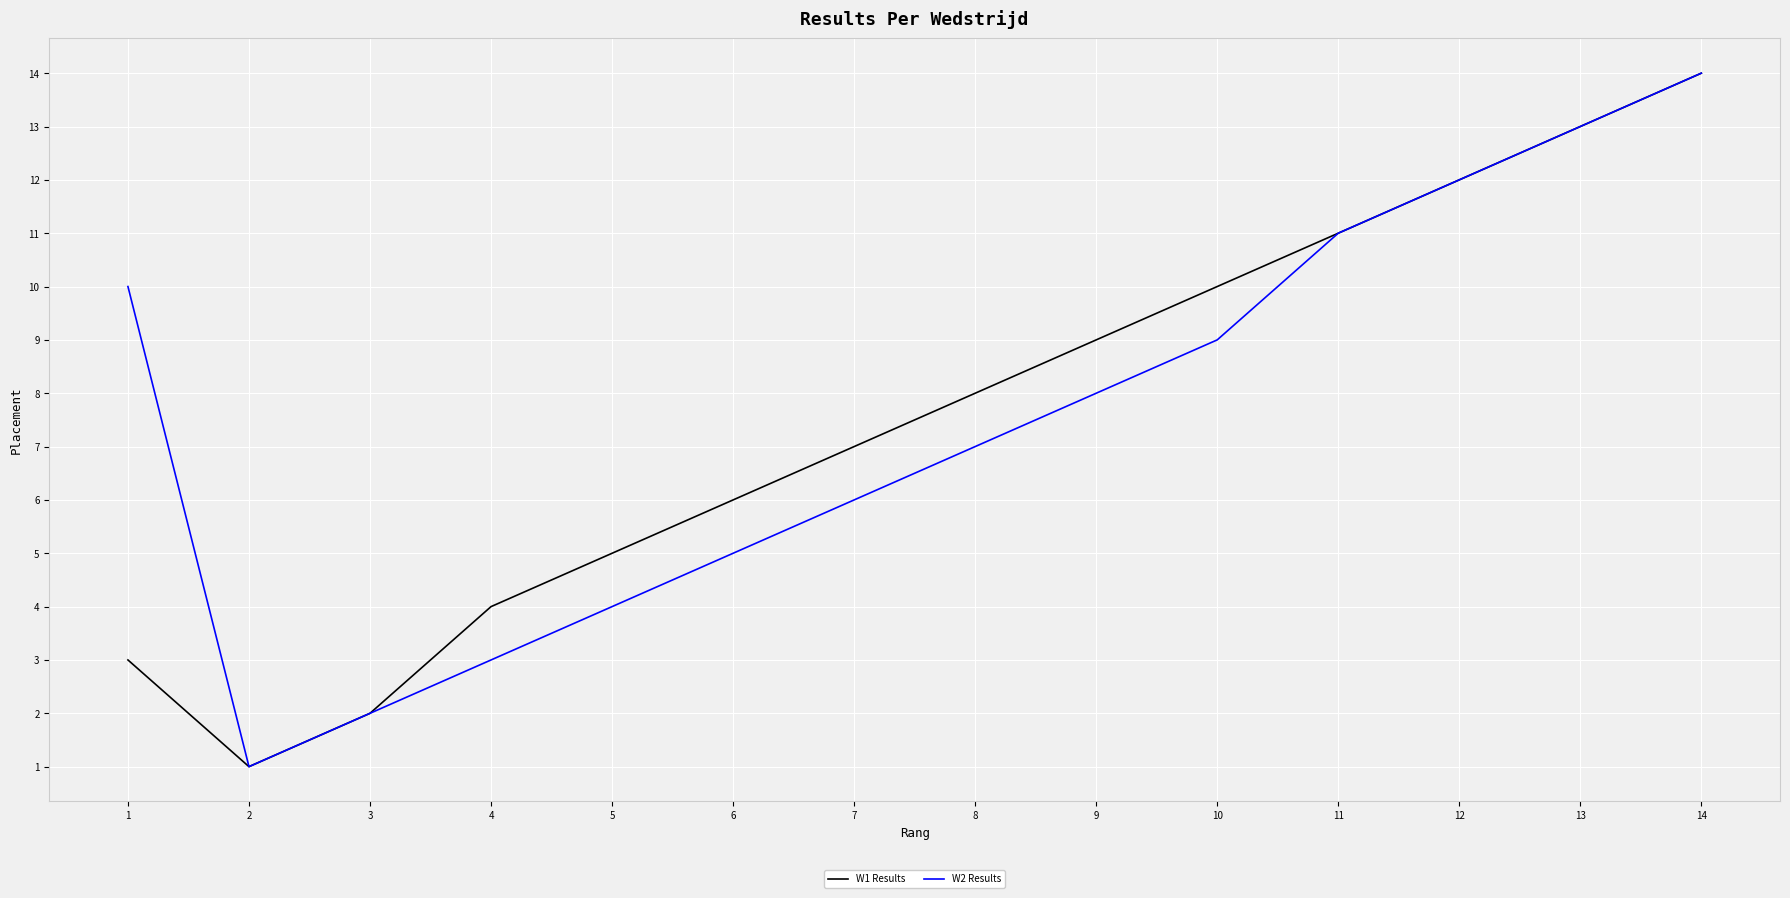

Which series changed the most between 10 and 13?

W2 Results